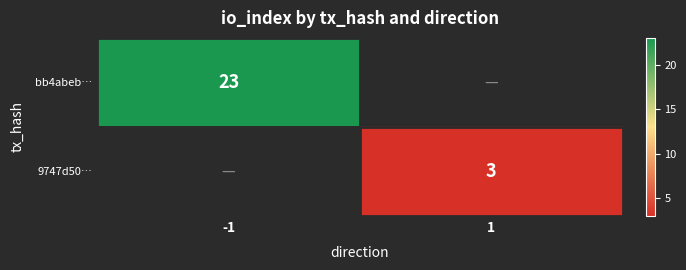

At which label does bb4abeb… reach its peak?

-1